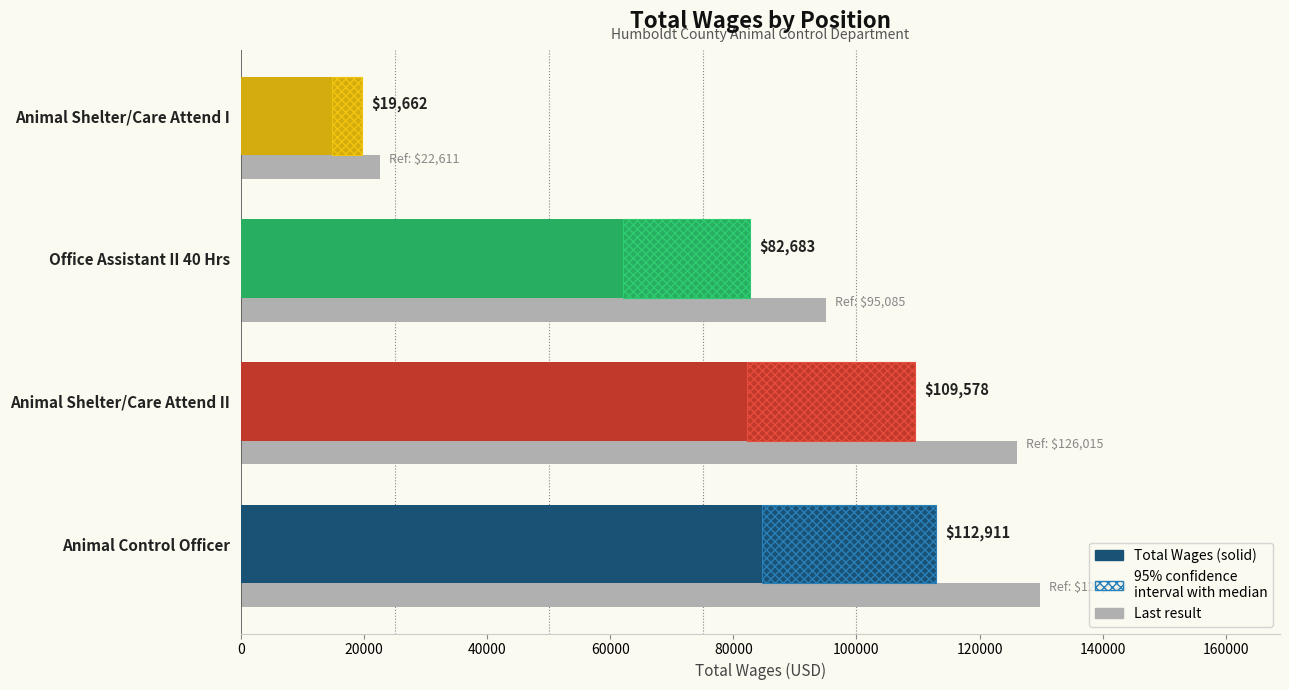

What value does the data have at Animal Control Officer, to the nearest 50?

112900